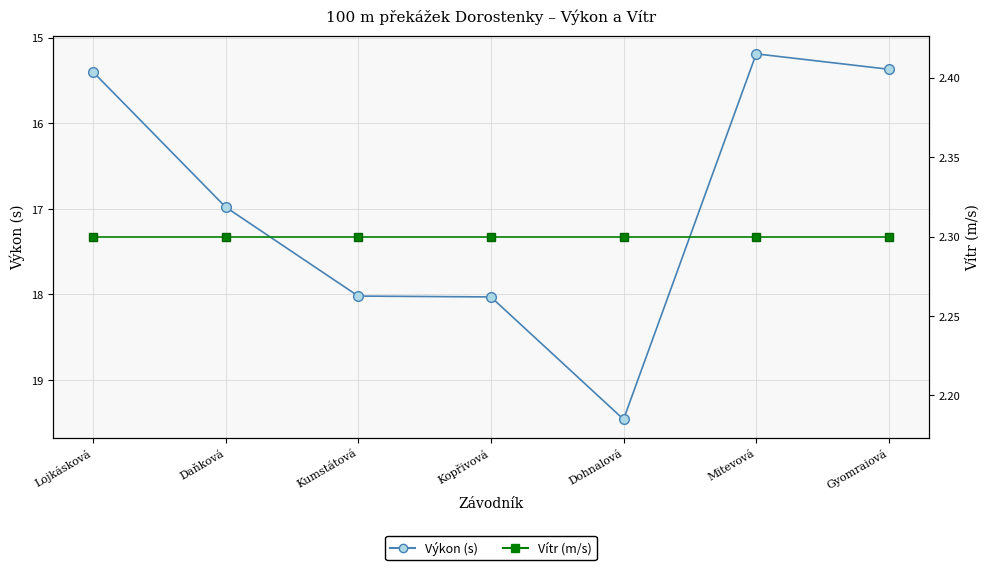

Where is the first local maximum for Výkon?

Dohnalová